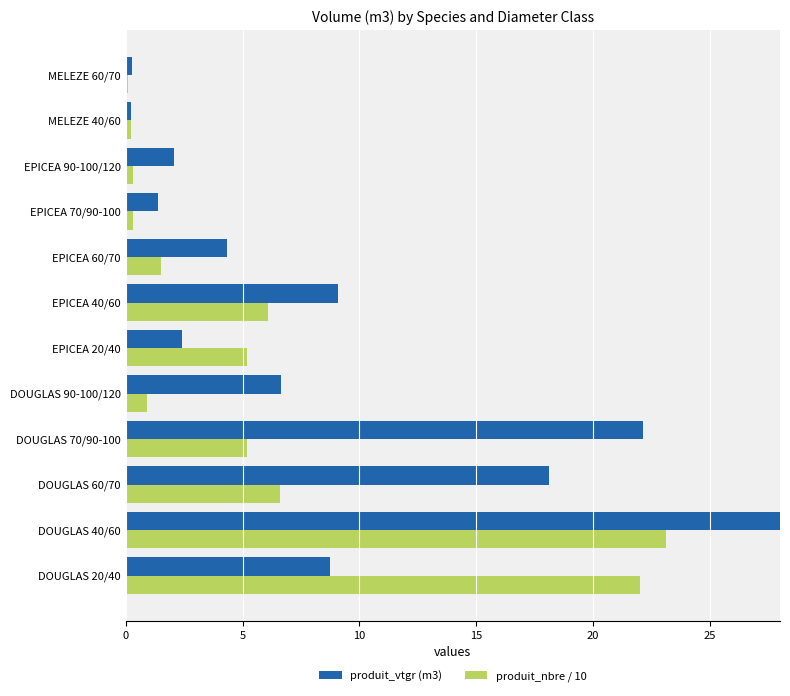

What is the smallest value displayed?

0.1